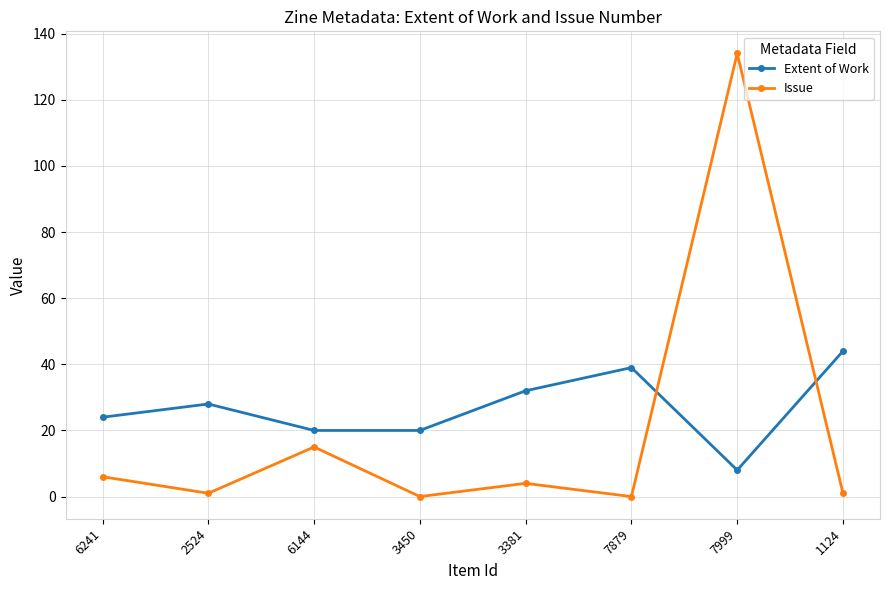

What is the sum of all Issue values?

161